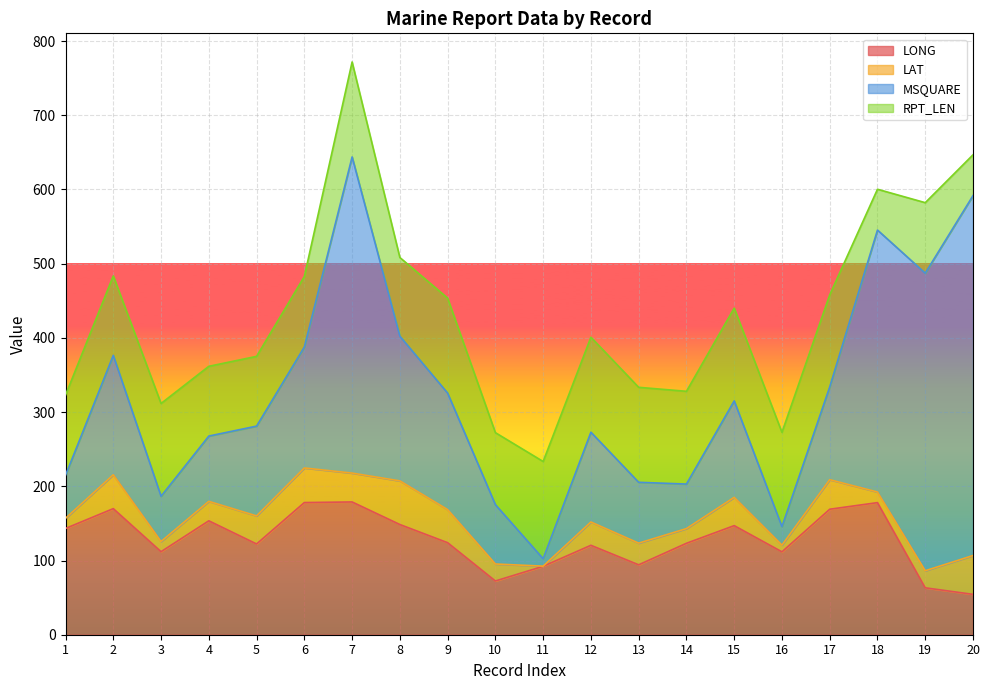

Reading left to right, what are all the values shown in this chart?

LONG: 143.2	169.9	111.9	153.5	122.3	178.1	178.9	148.5	124.0	72.4	92.2	120.5	94.2	123.2	147.0	111.7	169.1	178.0	63.2	54.4
LAT: 13.7	45.6	13.7	26.2	37.8	46.6	38.9	58.8	44.6	22.9	0.2	31.4	29.2	19.8	38.1	9.0	39.8	14.3	23.0	52.3
MSQUARE: 58.0	161.0	61.0	88.0	121.0	163.0	426.0	195.0	157.0	80.0	10.0	121.0	82.0	60.0	130.0	25.0	125.0	353.0	401.0	485.0
RPT_LEN: 108.0	107.0	125.0	94.0	94.0	95.0	128.0	106.0	128.0	97.0	131.0	128.0	128.0	125.0	125.0	127.0	124.0	55.0	95.0	55.0